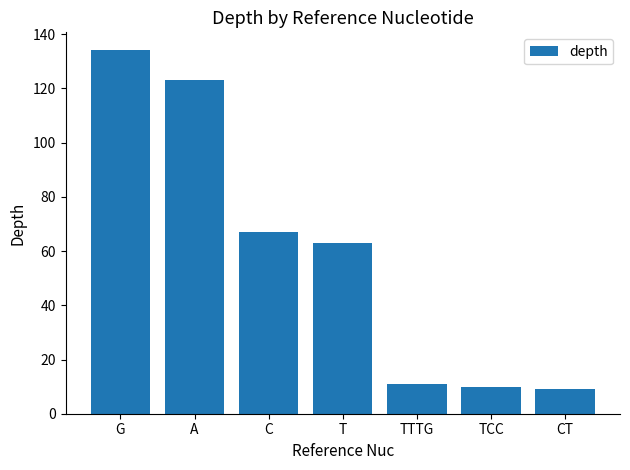

What is the label of the 3rd bar from the right?

TTTG